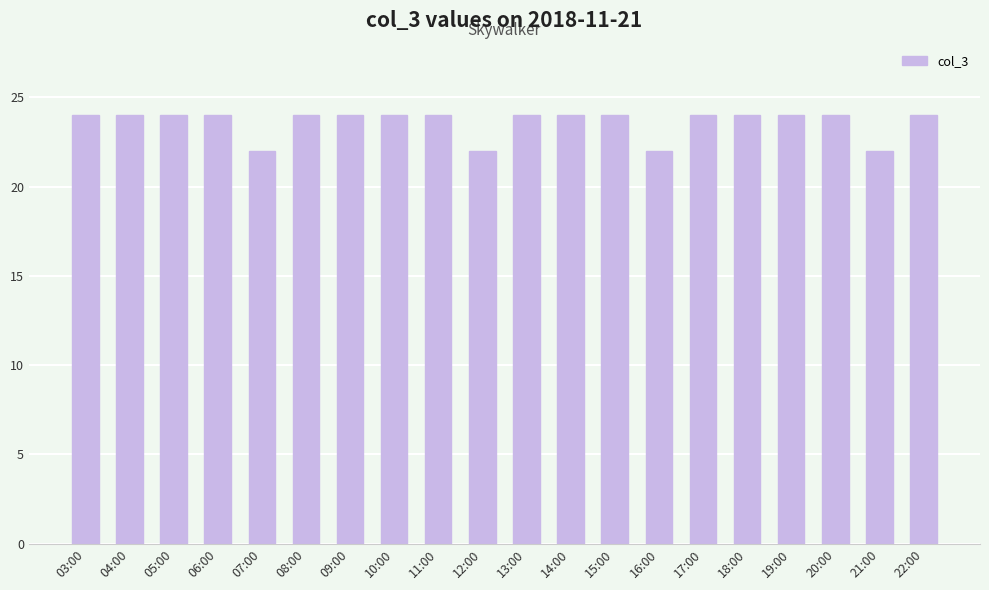

True or false: the data shows 22 at 12:00.

True